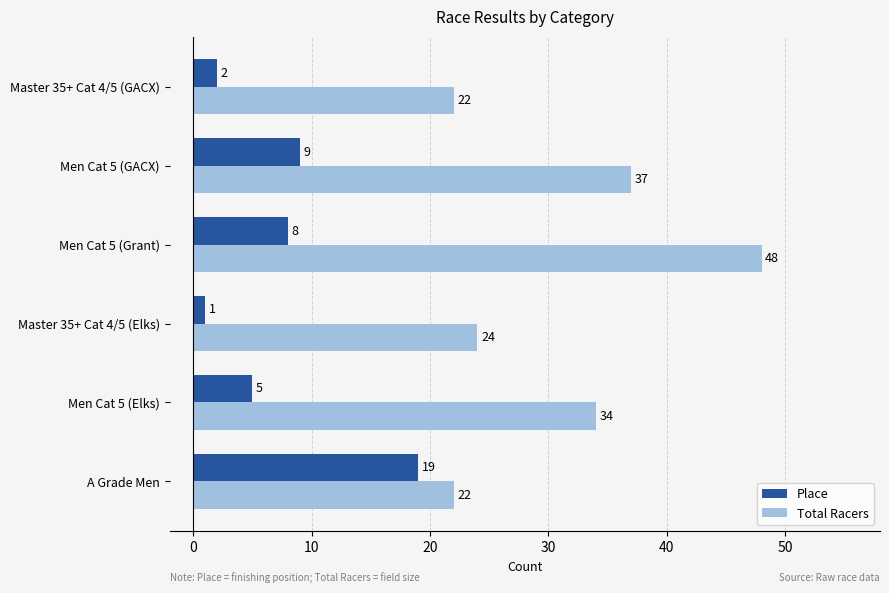

What is the difference between the maximum and minimum values in the Total Racers series?

26